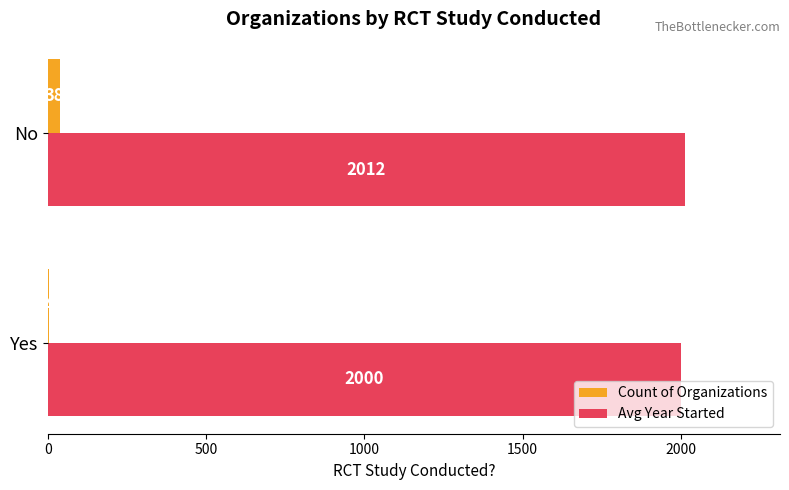

Between Yes and No, which series saw the biggest shift?

Count of Organizations